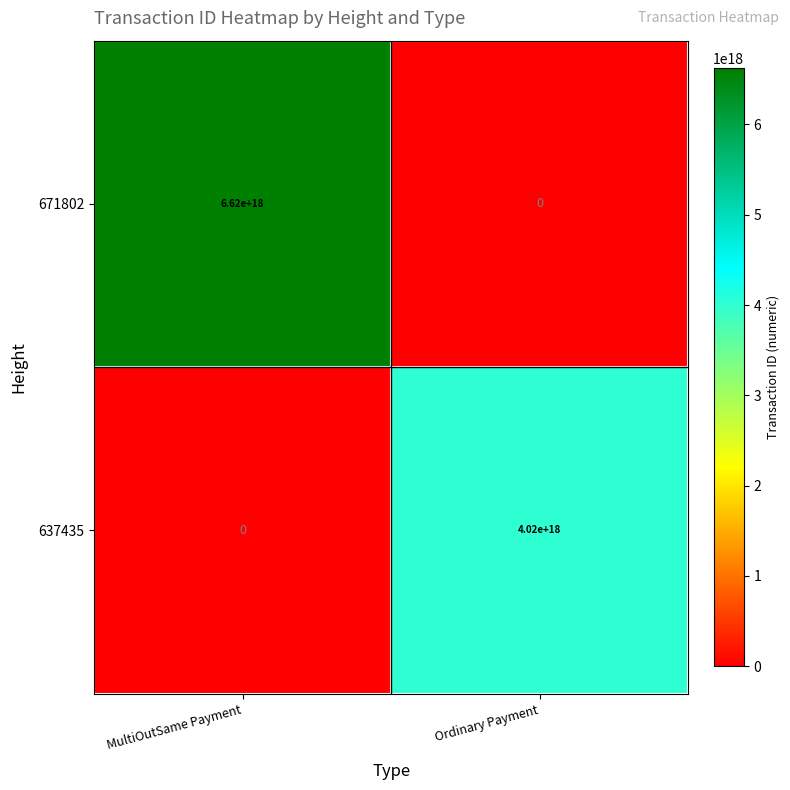

Where is 671802 nearest to the value 3310000000000000000?

MultiOutSame Payment